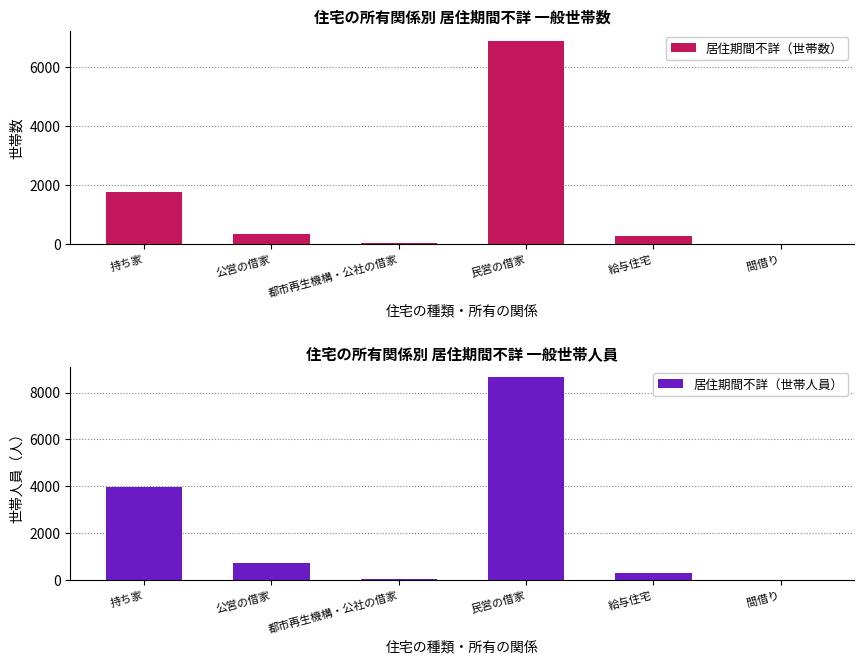

The value of 居住期間不詳（世帯数） at 給与住宅 is 256. True or false?

True